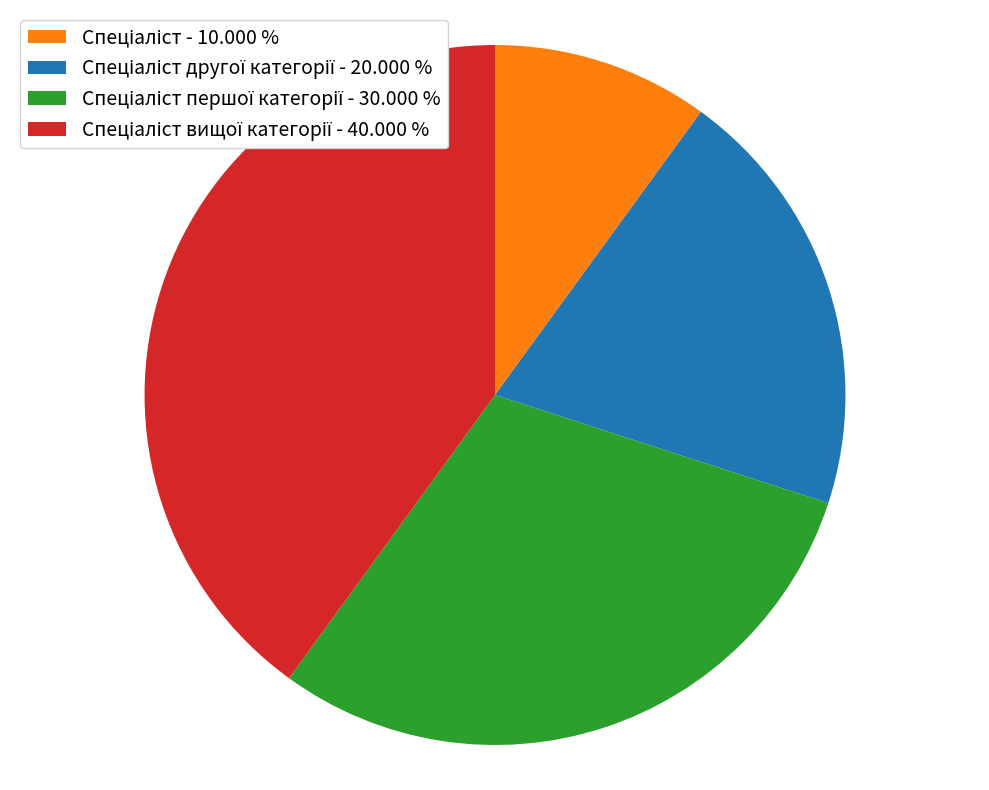

How many segments does this pie chart have?

4